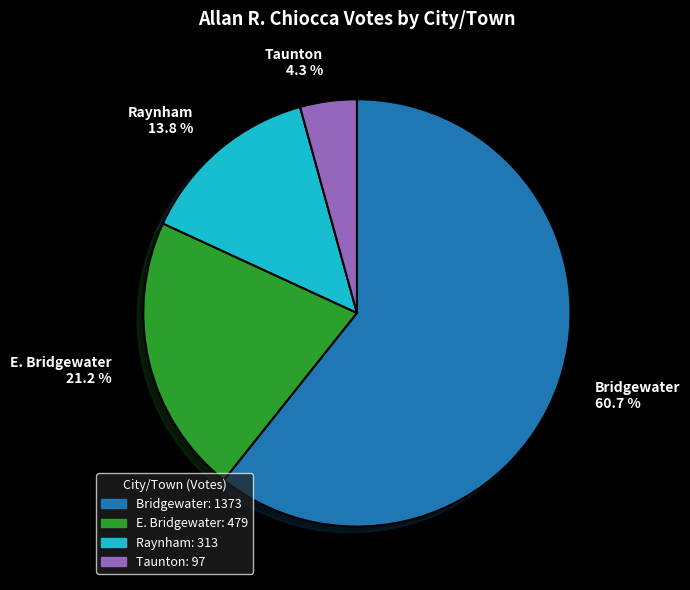

How many segments does this pie chart have?

4